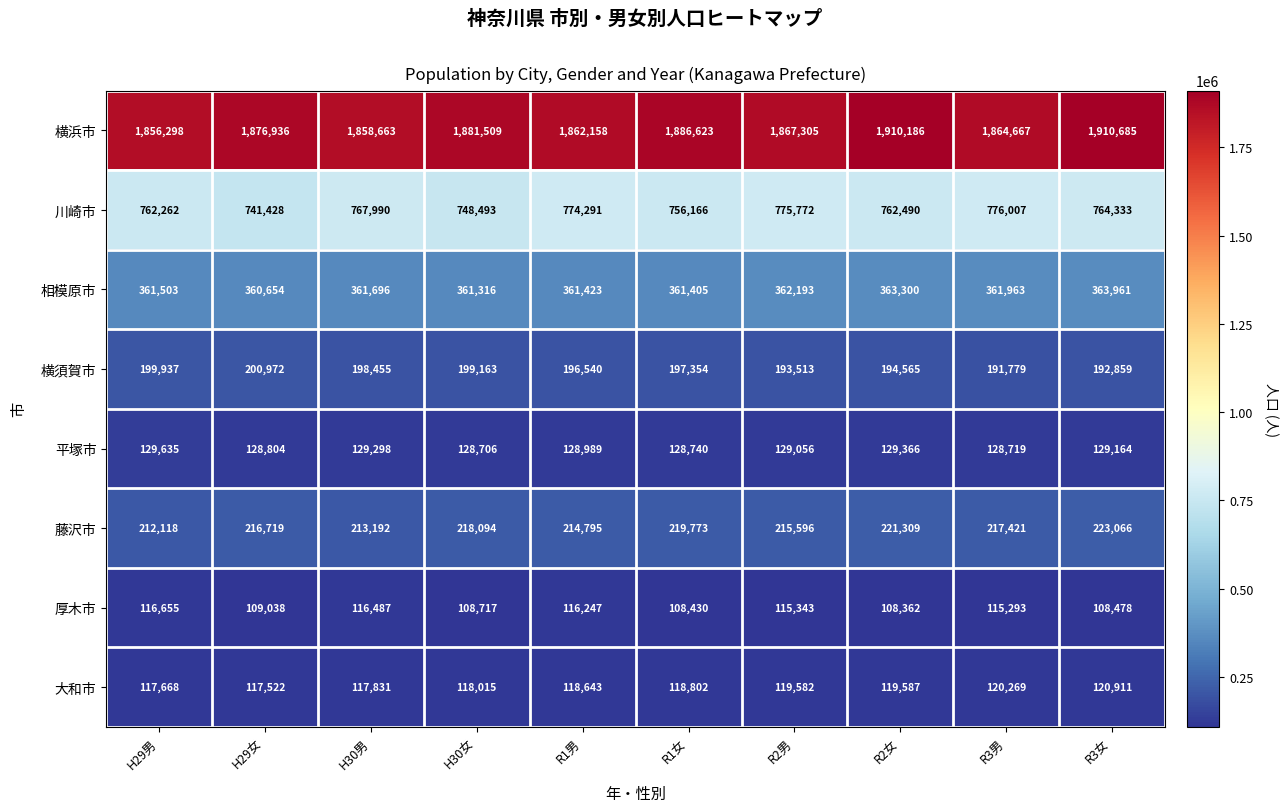

Which label corresponds to the smallest value in the chart?

R2女